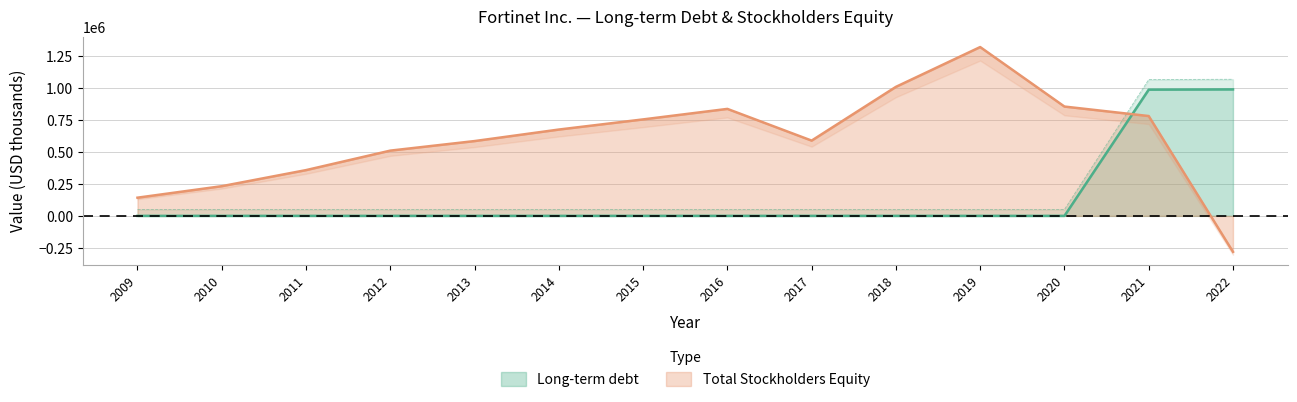

Which series has the widest spread of values?

Total Stockholders Equity